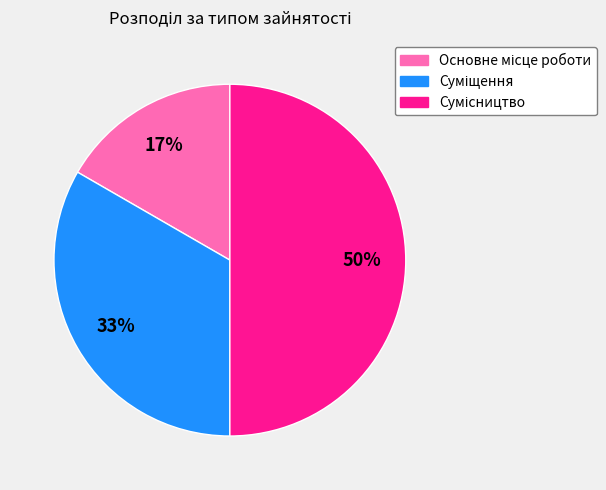

To the nearest percent, what is the difference between the largest and smallest slice percentages?

33%